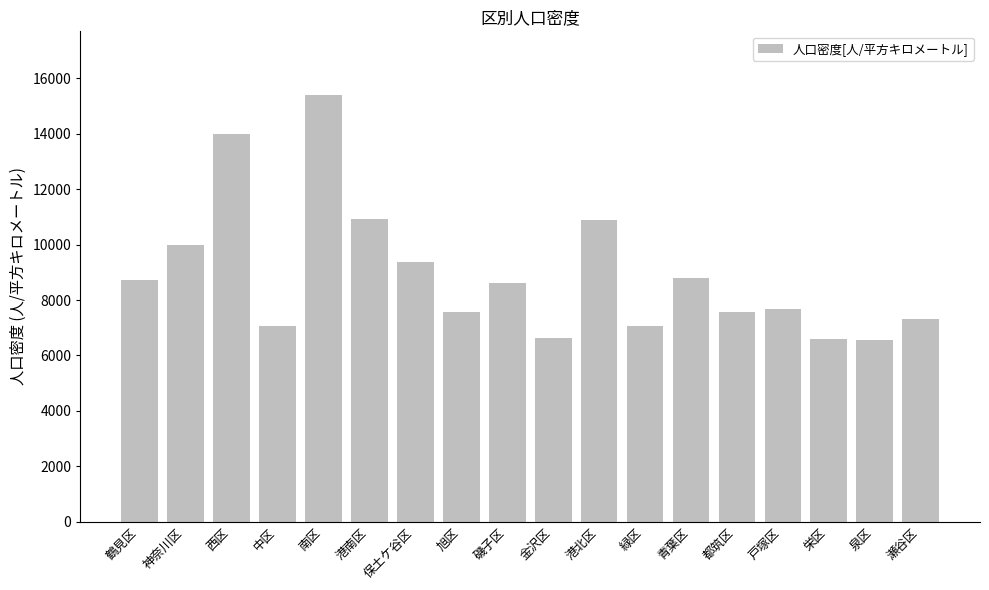

What is the sum of all values?

160763